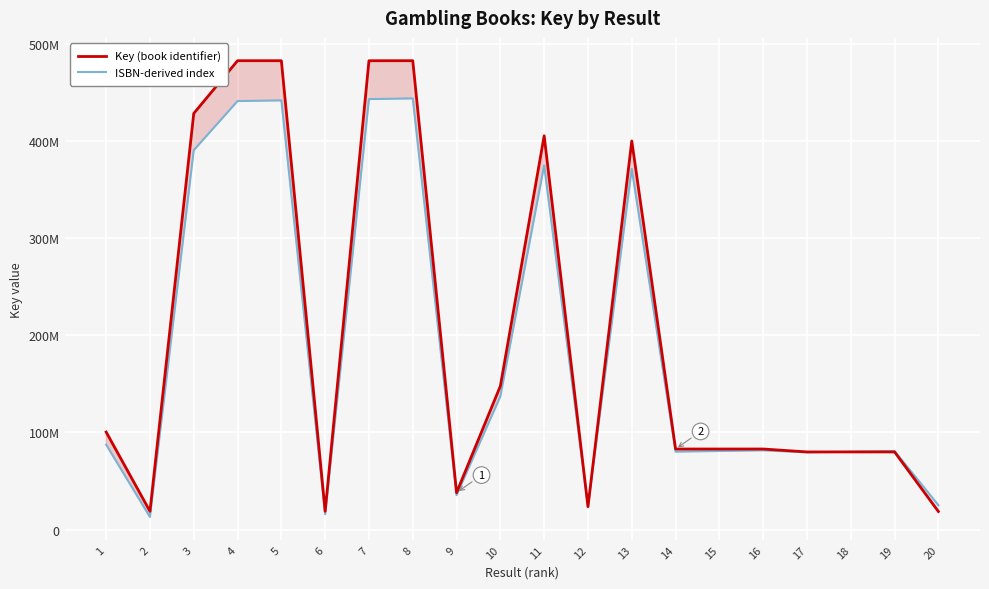

The value of Key (book identifier) at 4 is 482683617.0. True or false?

True